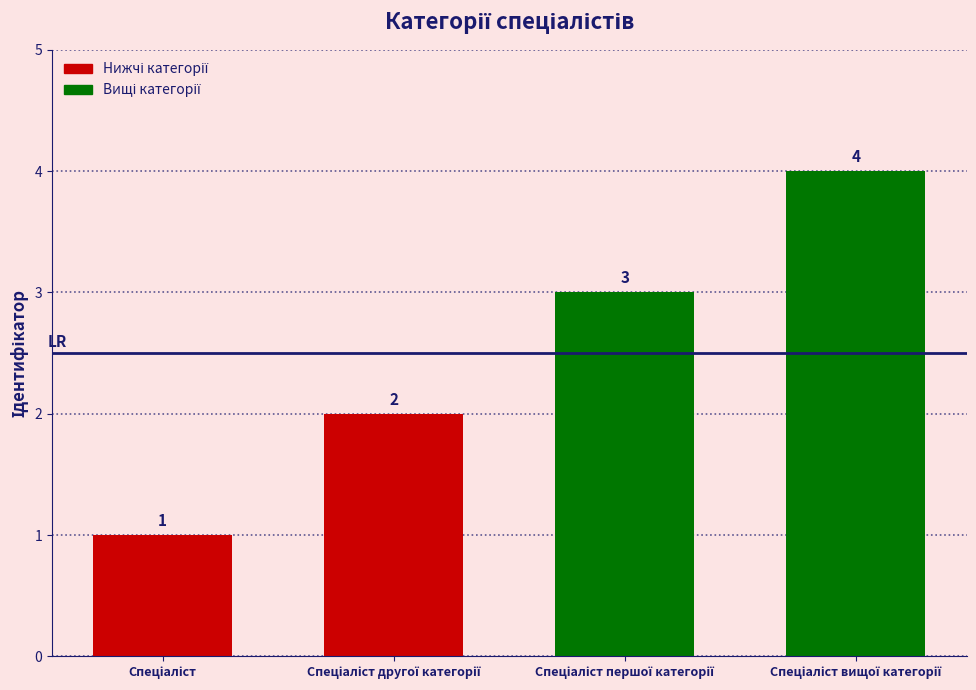

How many values are between 2 and 4?

3